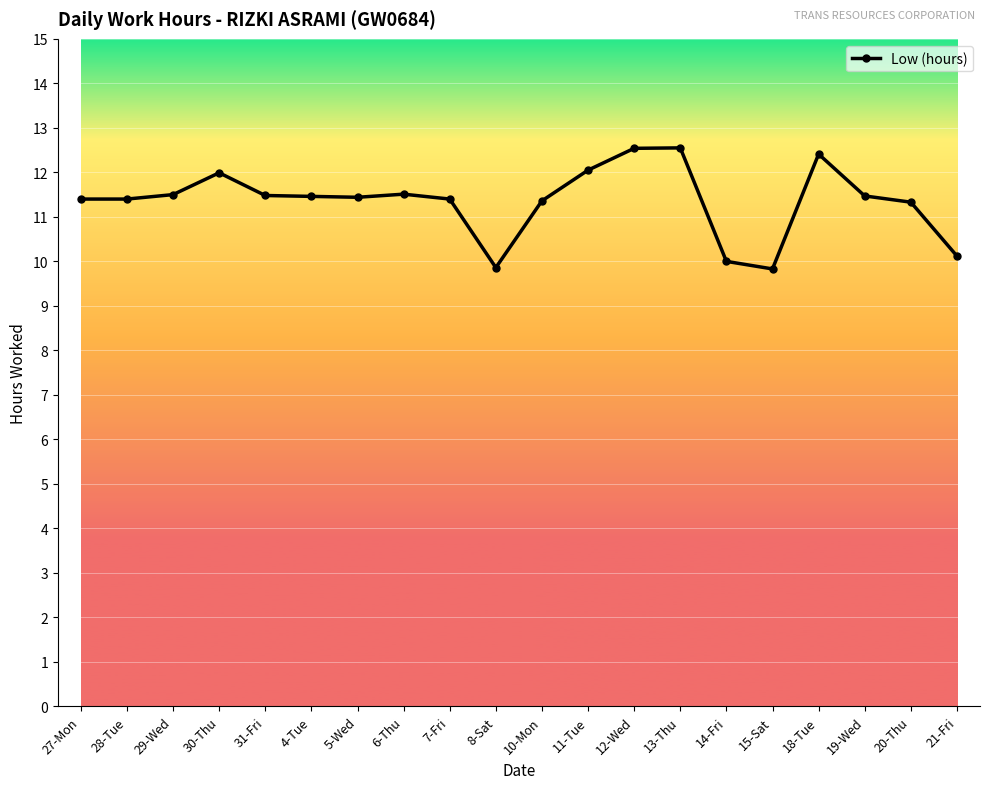

True or false: there are more than 2 points higher than both neighbors.

True